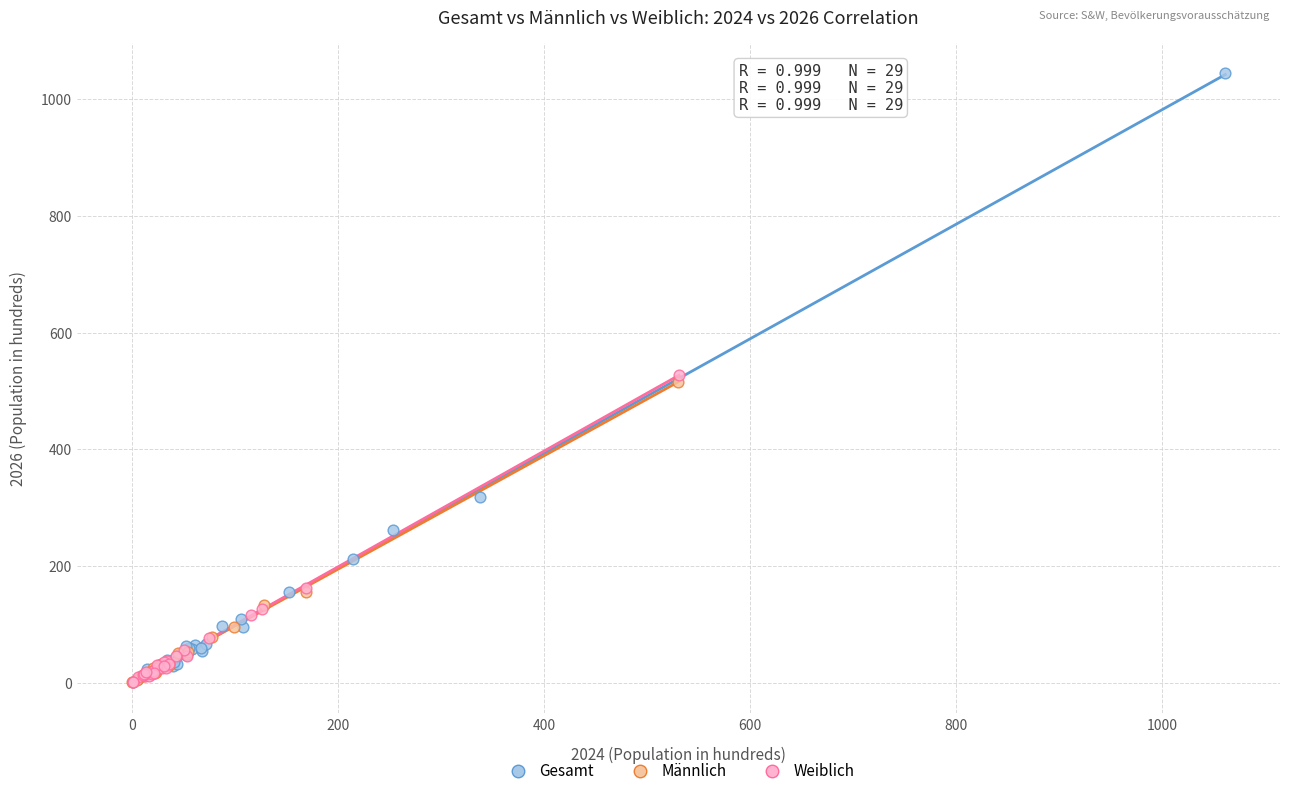

Which series reaches the maximum Y coordinate?

Gesamt